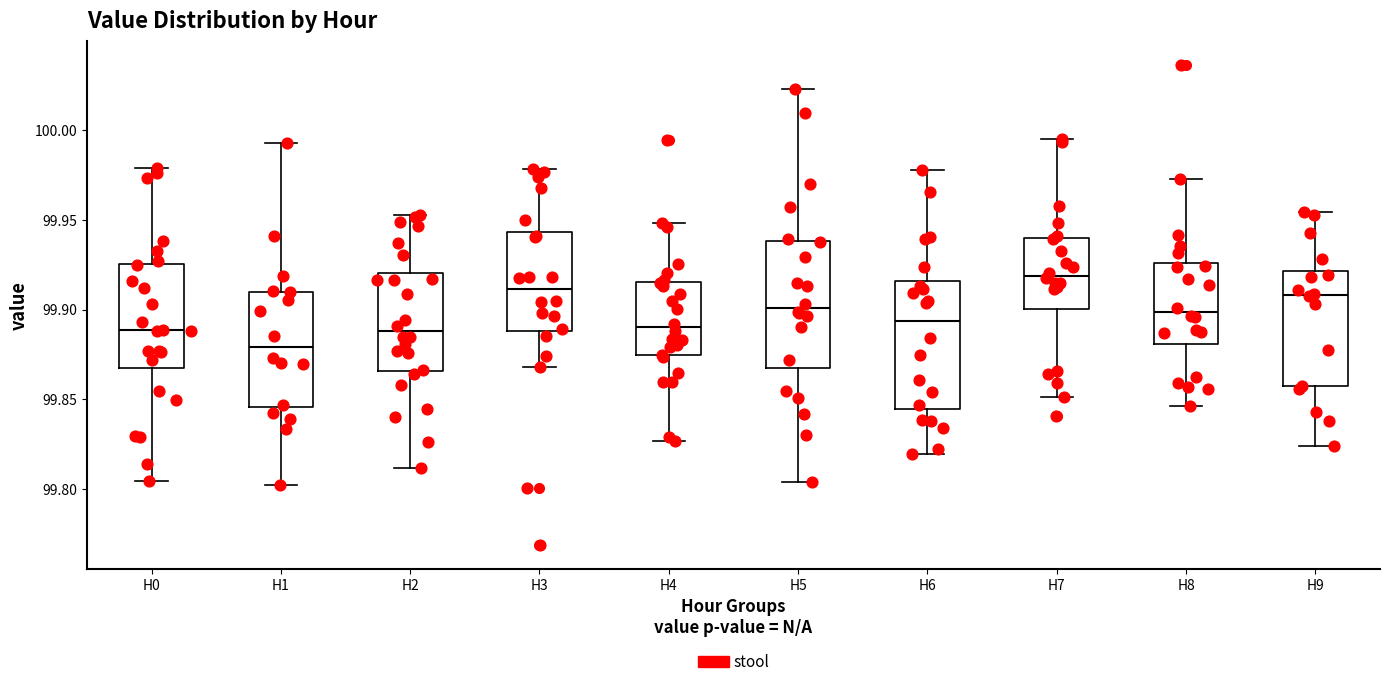

Which box's median line is the highest?

H7